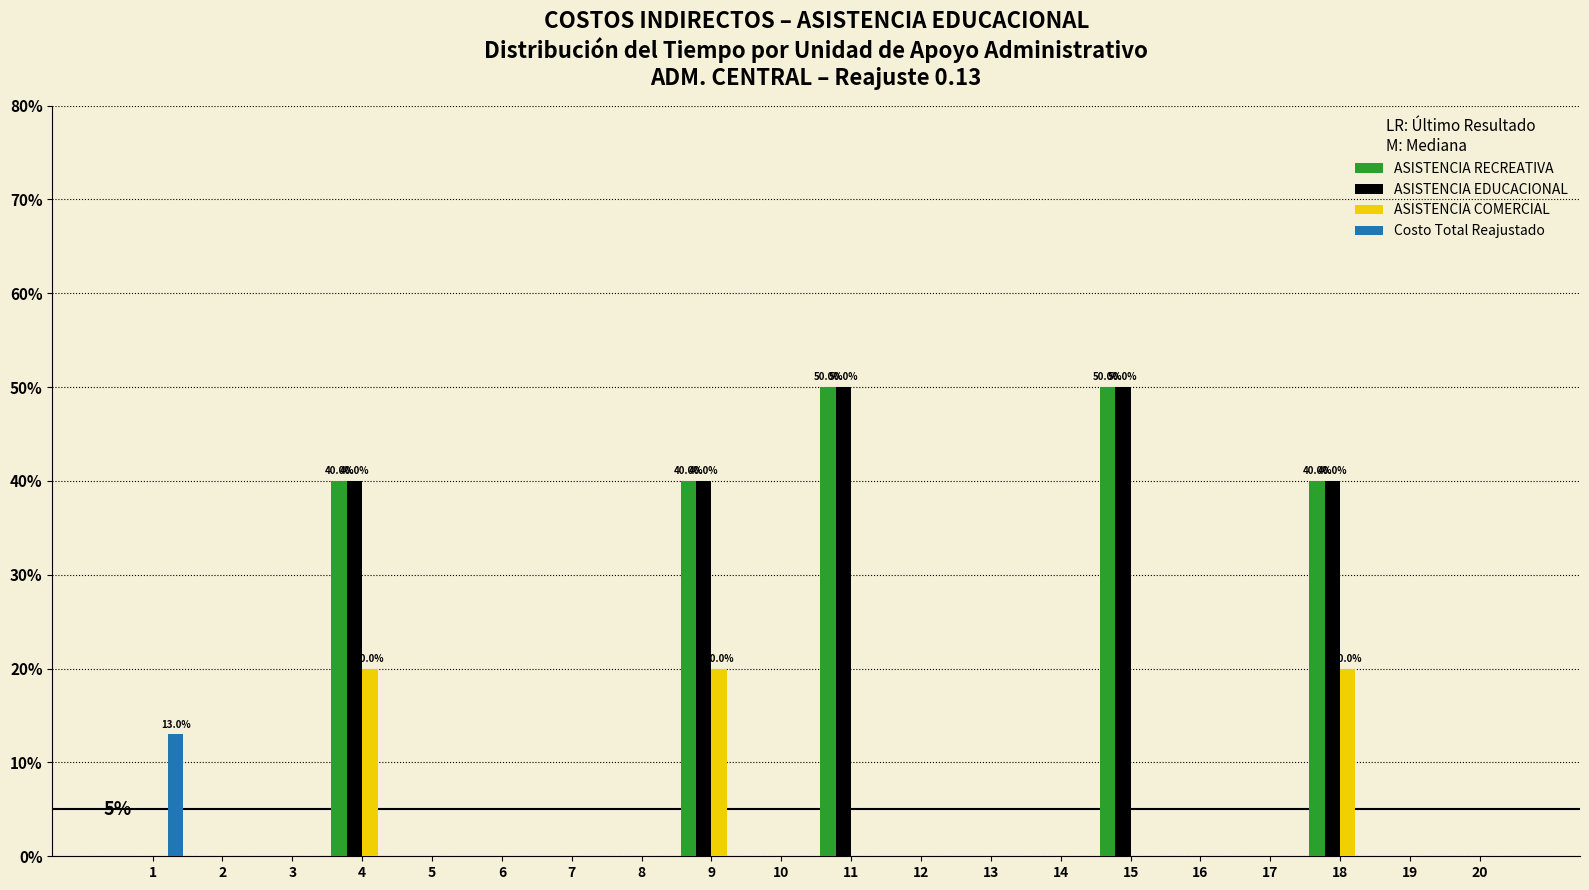

At which label does ASISTENCIA COMERCIAL reach its peak?

4